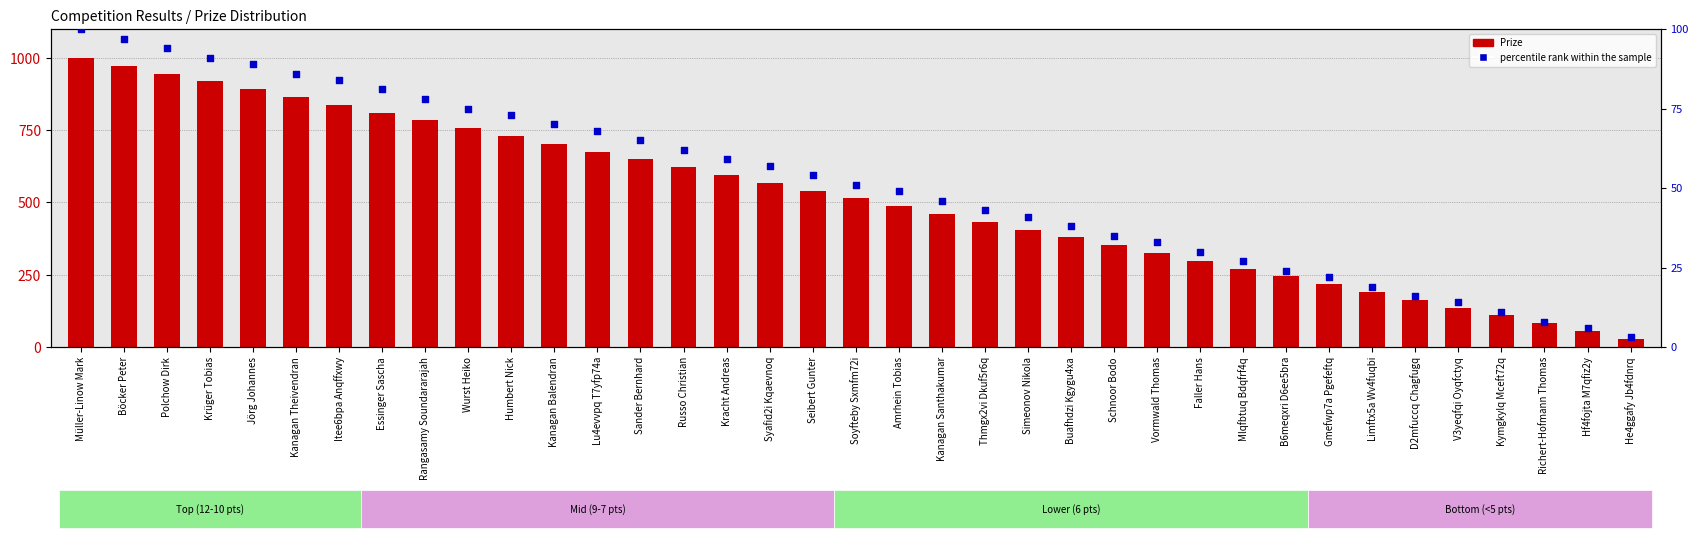

Which series has the widest spread of Y values?

Prize